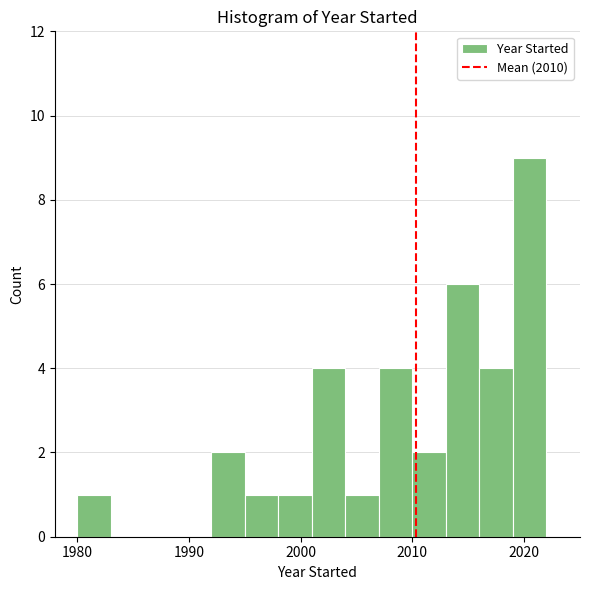

Around what value on the x-axis is the tallest bar? Give the approximate position of its centre, as read against the axis.

2021